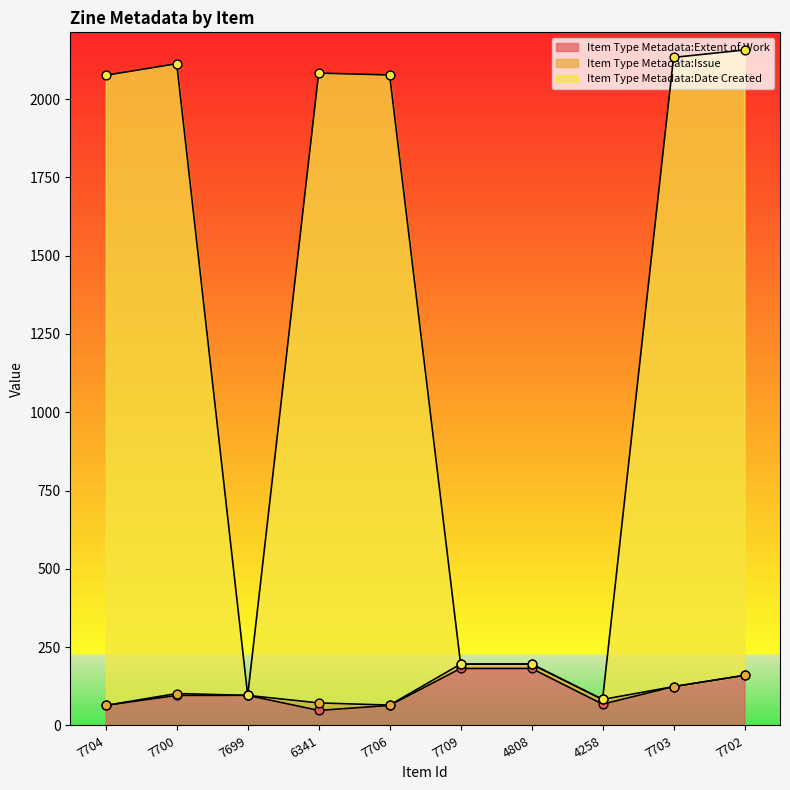

The value of Item Type Metadata:Extent of Work at 6341 is 48. True or false?

True